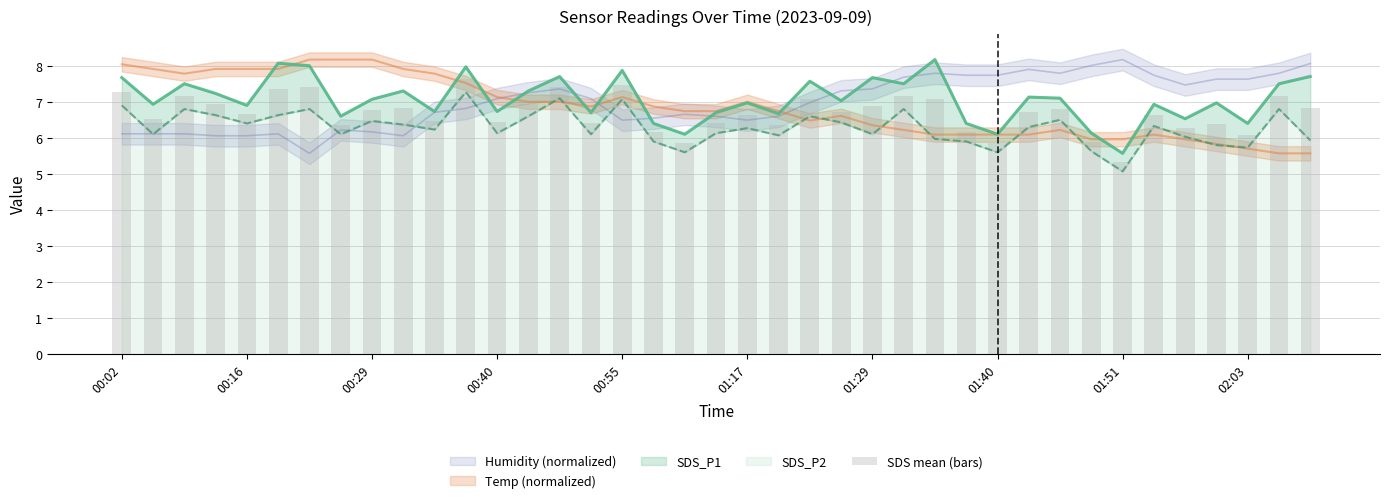

The chart shows a value of 3.6 at 21. True or false?

False